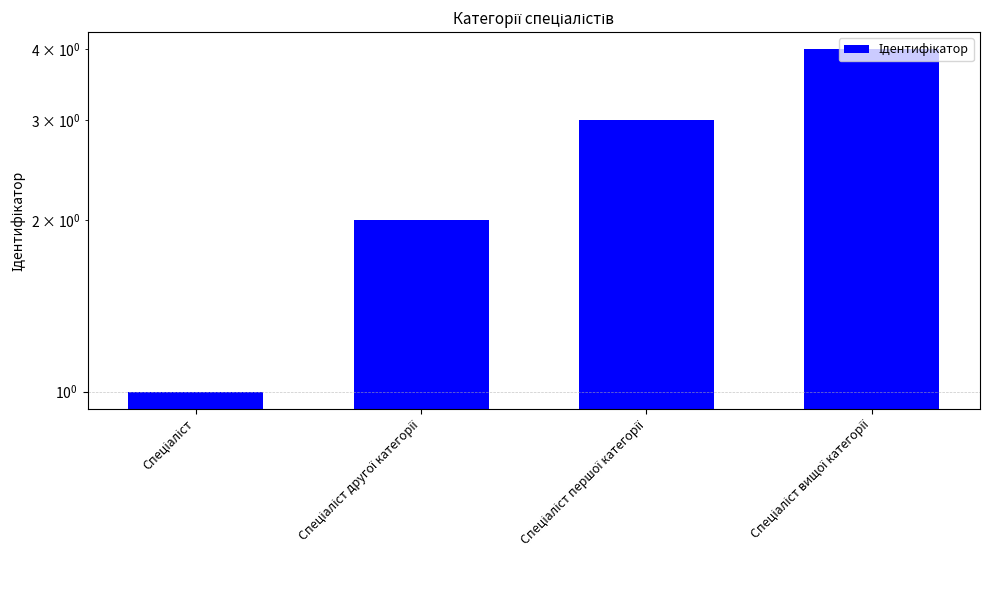

The chart shows a value of 1 at Спеціаліст. True or false?

True